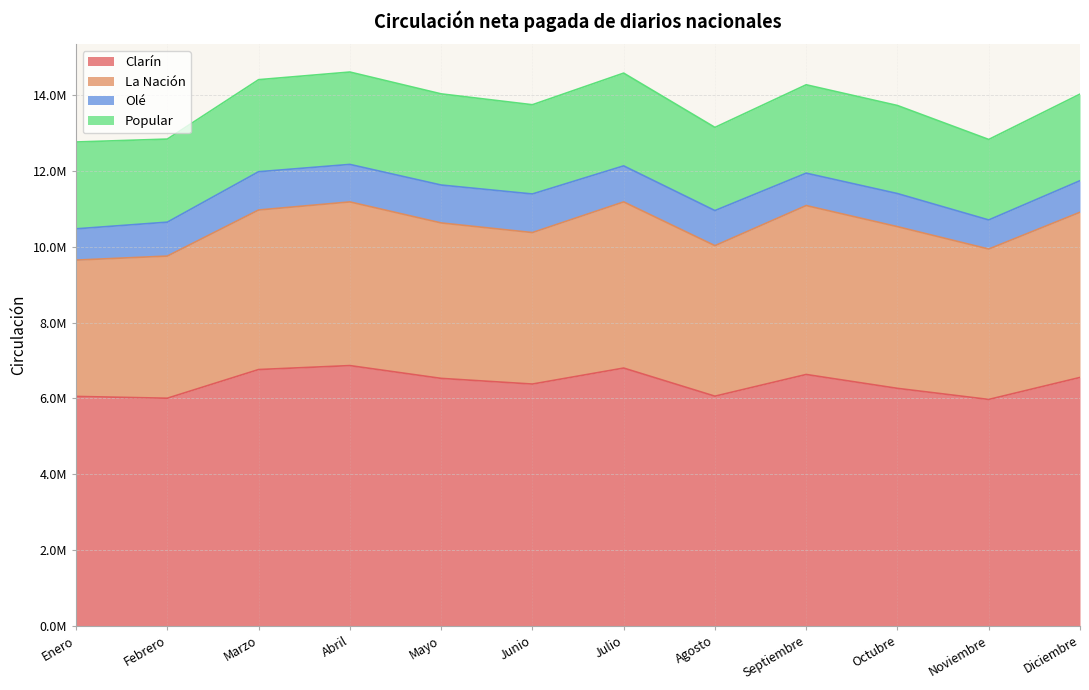

True or false: Clarín and Olé intersect in this chart.

False